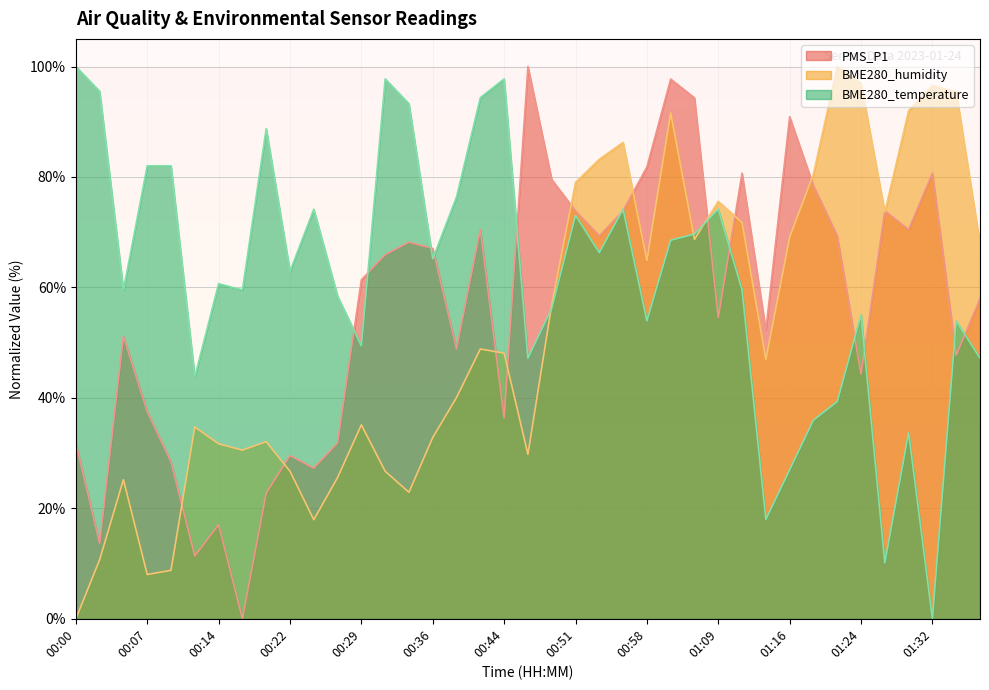

In PMS_P1, how many points are higher than both neighbors (excluding endpoints)?

11